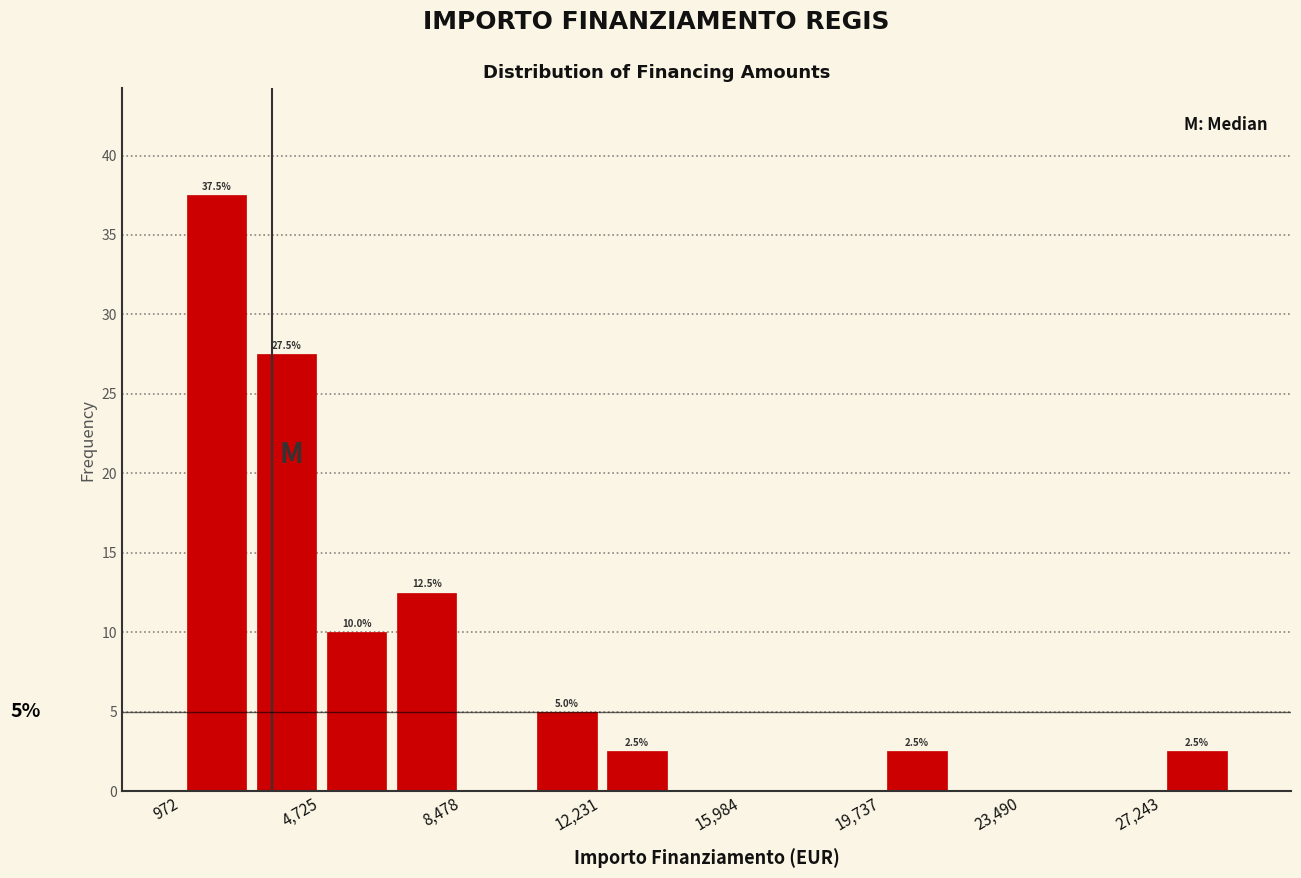

Around what value on the x-axis is the tallest bar? Give the approximate position of its centre, as read against the axis.

2000